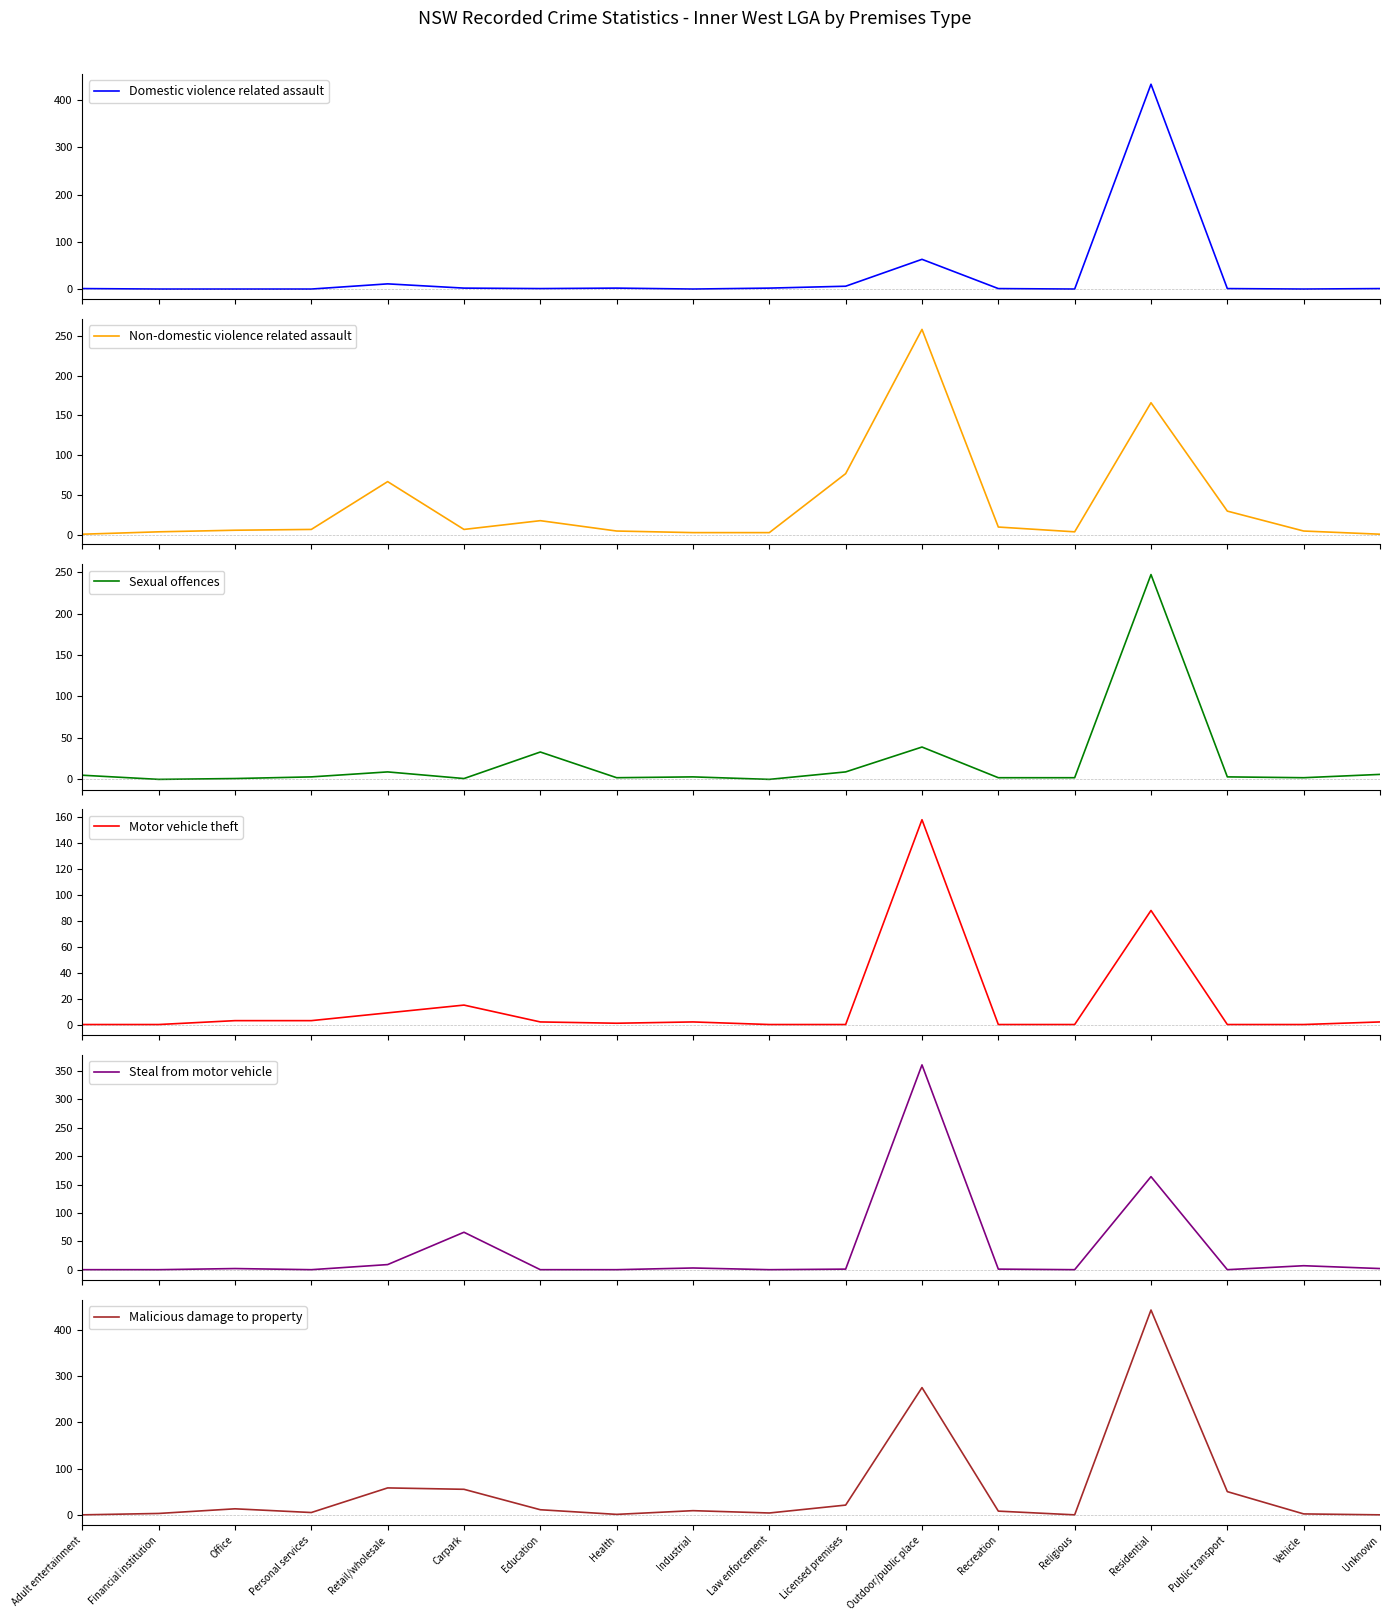

At which category is the sum across all series the highest?

Residential